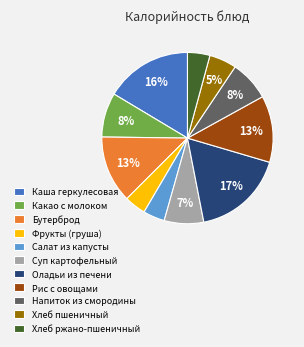

What percentage is the Какао с молоком slice, to the nearest percent?

8%